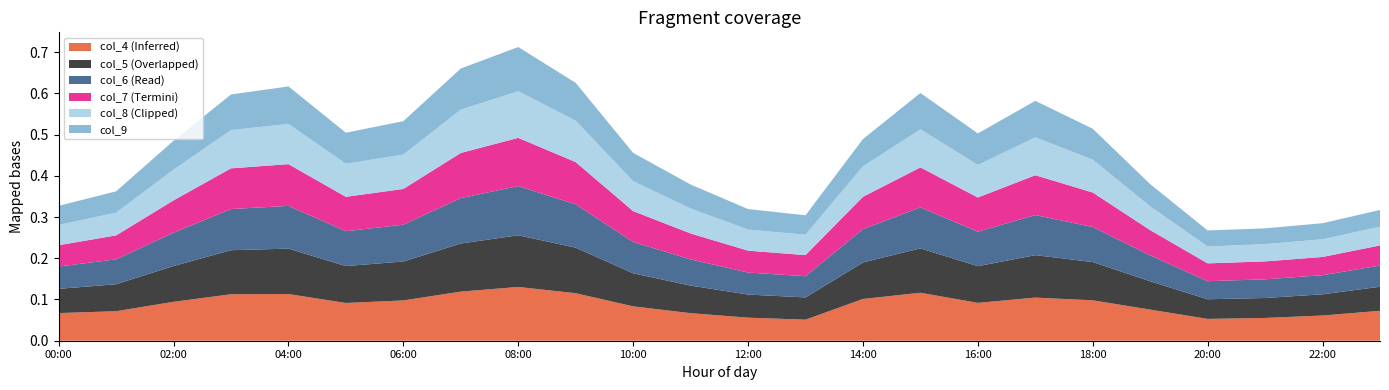

Reading left to right, transcribe all the data shown in this chart.

col_4: 0.1	0.1	0.1	0.1	0.1	0.1	0.1	0.1	0.1	0.1	0.1	0.1	0.1	0.1	0.1	0.1	0.1	0.1	0.1	0.1	0.1	0.1	0.1	0.1
col_5: 0.1	0.1	0.1	0.1	0.1	0.1	0.1	0.1	0.1	0.1	0.1	0.1	0.1	0.1	0.1	0.1	0.1	0.1	0.1	0.1	0.0	0.0	0.1	0.1
col_6: 0.1	0.1	0.1	0.1	0.1	0.1	0.1	0.1	0.1	0.1	0.1	0.1	0.1	0.1	0.1	0.1	0.1	0.1	0.1	0.1	0.0	0.0	0.0	0.1
col_7: 0.1	0.1	0.1	0.1	0.1	0.1	0.1	0.1	0.1	0.1	0.1	0.1	0.1	0.1	0.1	0.1	0.1	0.1	0.1	0.1	0.0	0.0	0.0	0.0
col_8: 0.0	0.1	0.1	0.1	0.1	0.1	0.1	0.1	0.1	0.1	0.1	0.1	0.1	0.0	0.1	0.1	0.1	0.1	0.1	0.1	0.0	0.0	0.0	0.0
col_9: 0.0	0.1	0.1	0.1	0.1	0.1	0.1	0.1	0.1	0.1	0.1	0.1	0.0	0.0	0.1	0.1	0.1	0.1	0.1	0.1	0.0	0.0	0.0	0.0